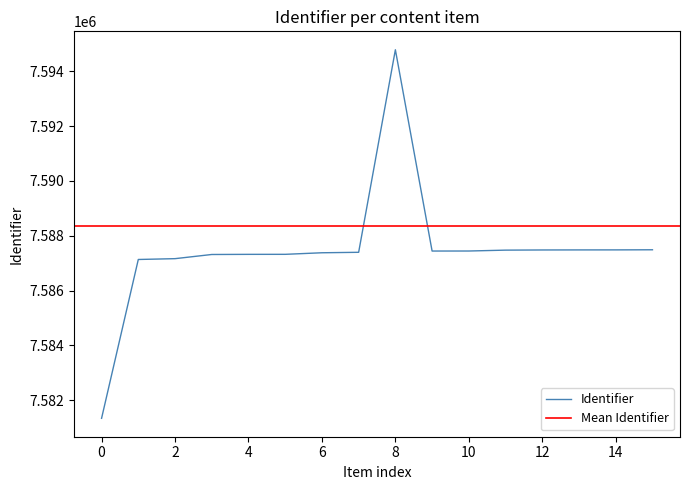

What is the minimum value for Identifier?

7581343